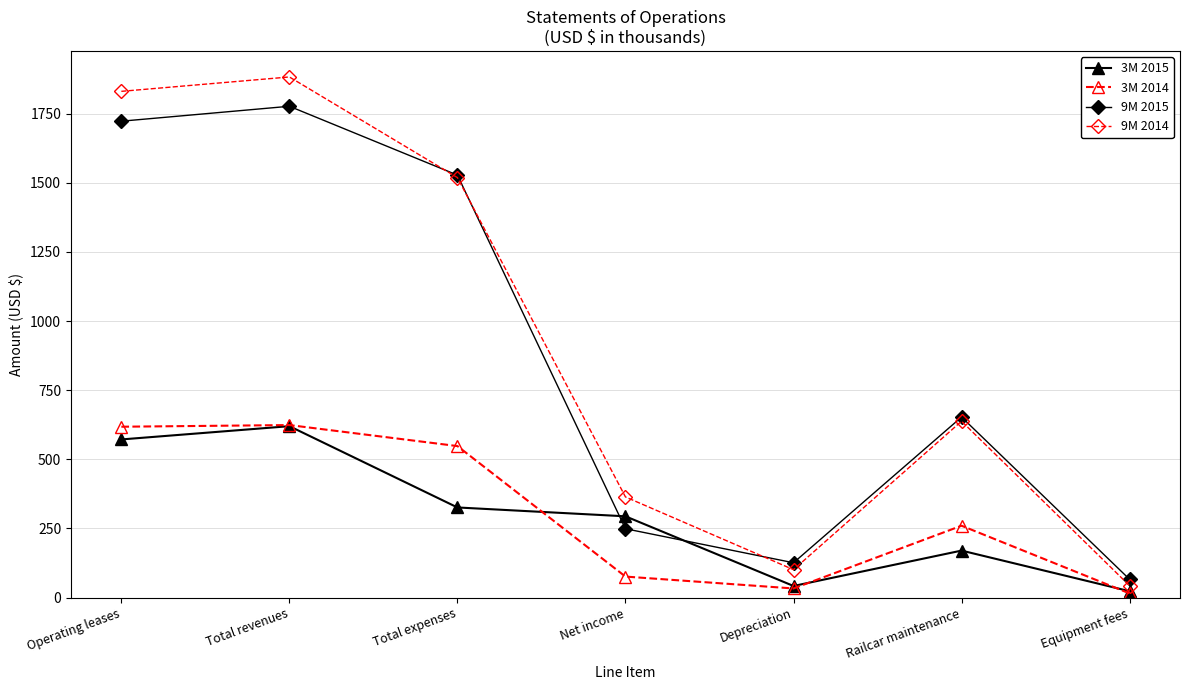

What is the label of the 4th point from the right?

Net income